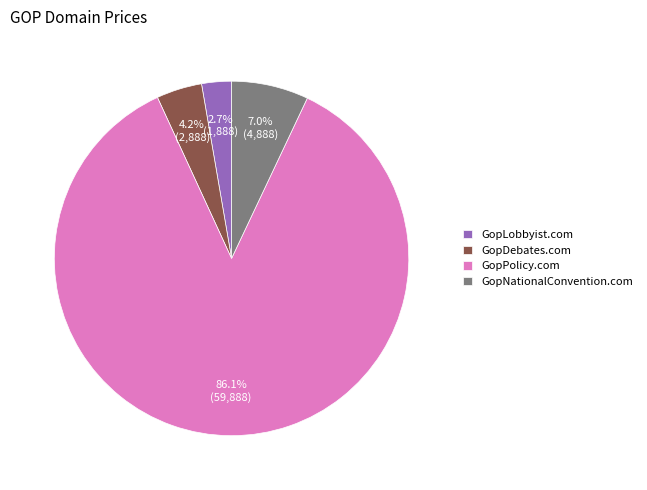

How many segments does this pie chart have?

4